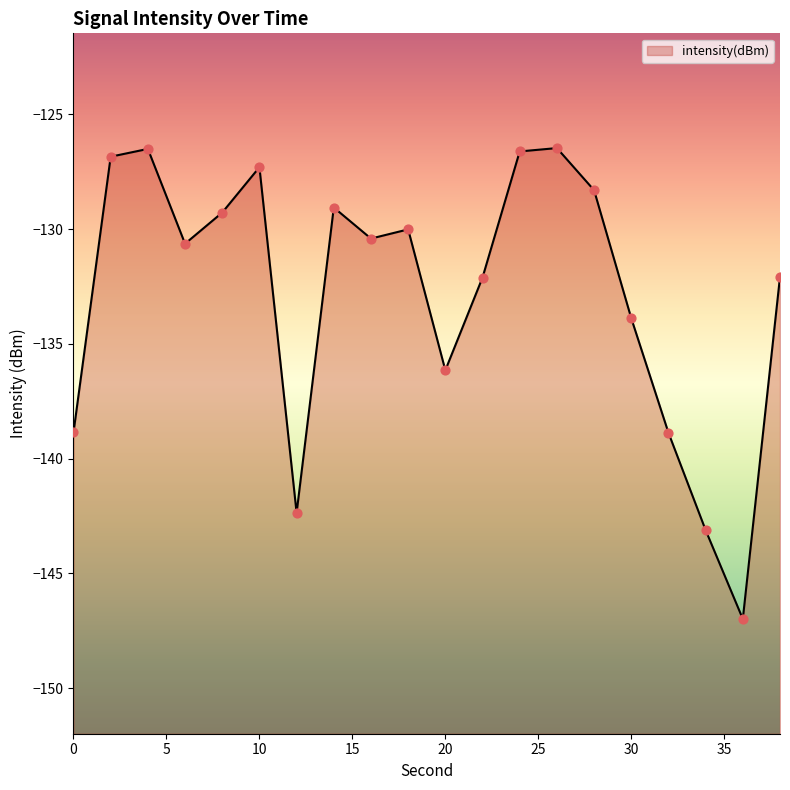

Between 8 and 26, which is larger?

26